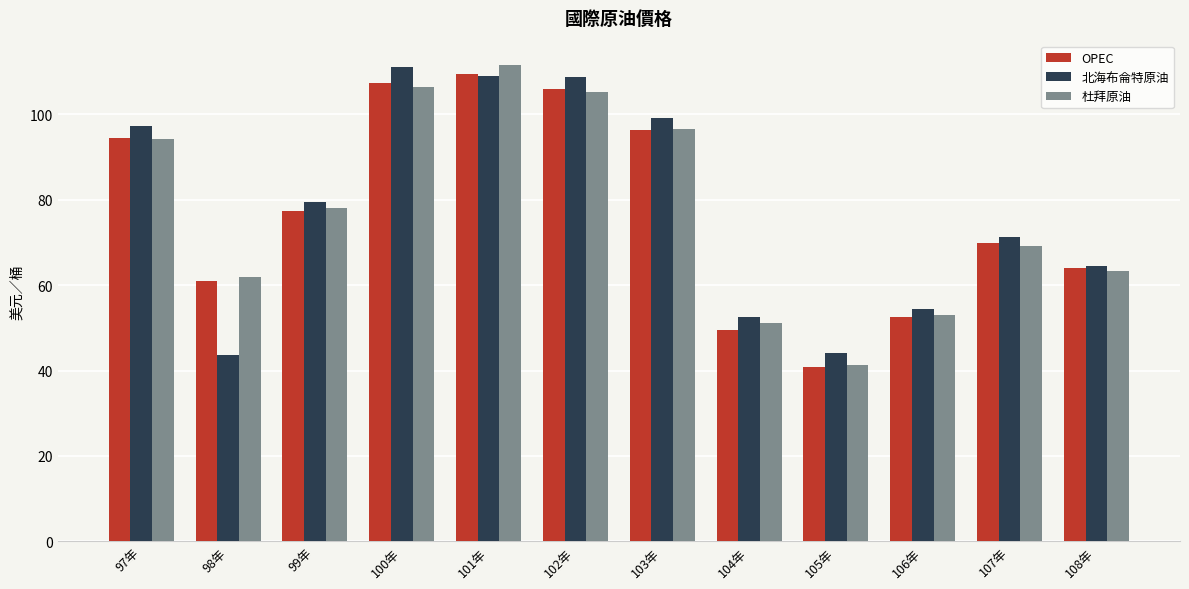

The OPEC series shows 145.6 at 97年. True or false?

False